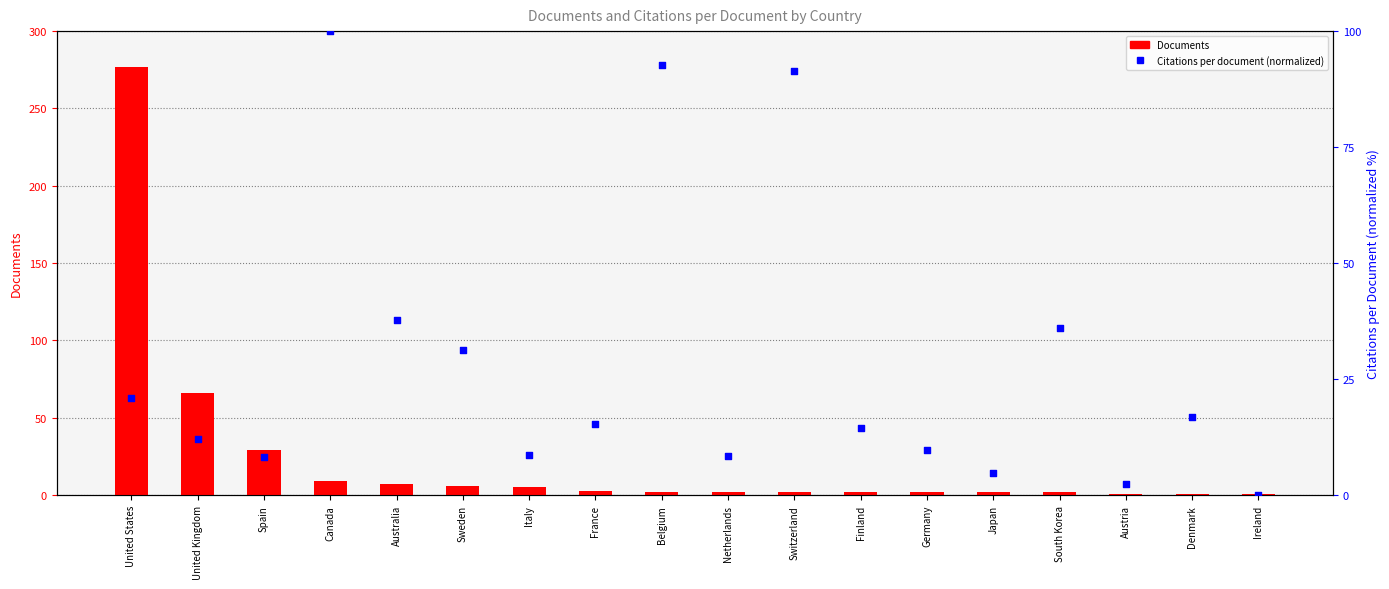

Which series has the largest total across all categories?

Citations per document (normalized)